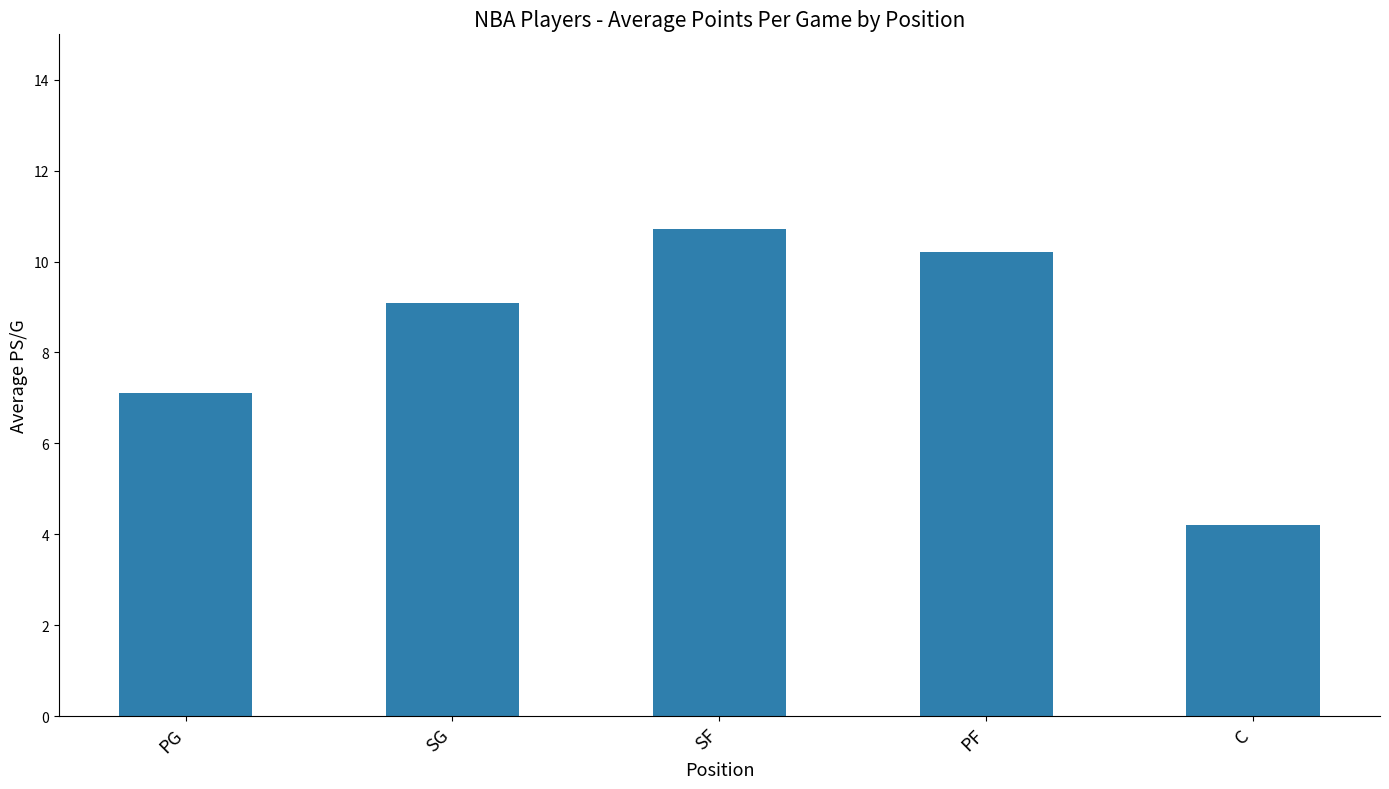

What is the label of the 5th bar from the left?

C